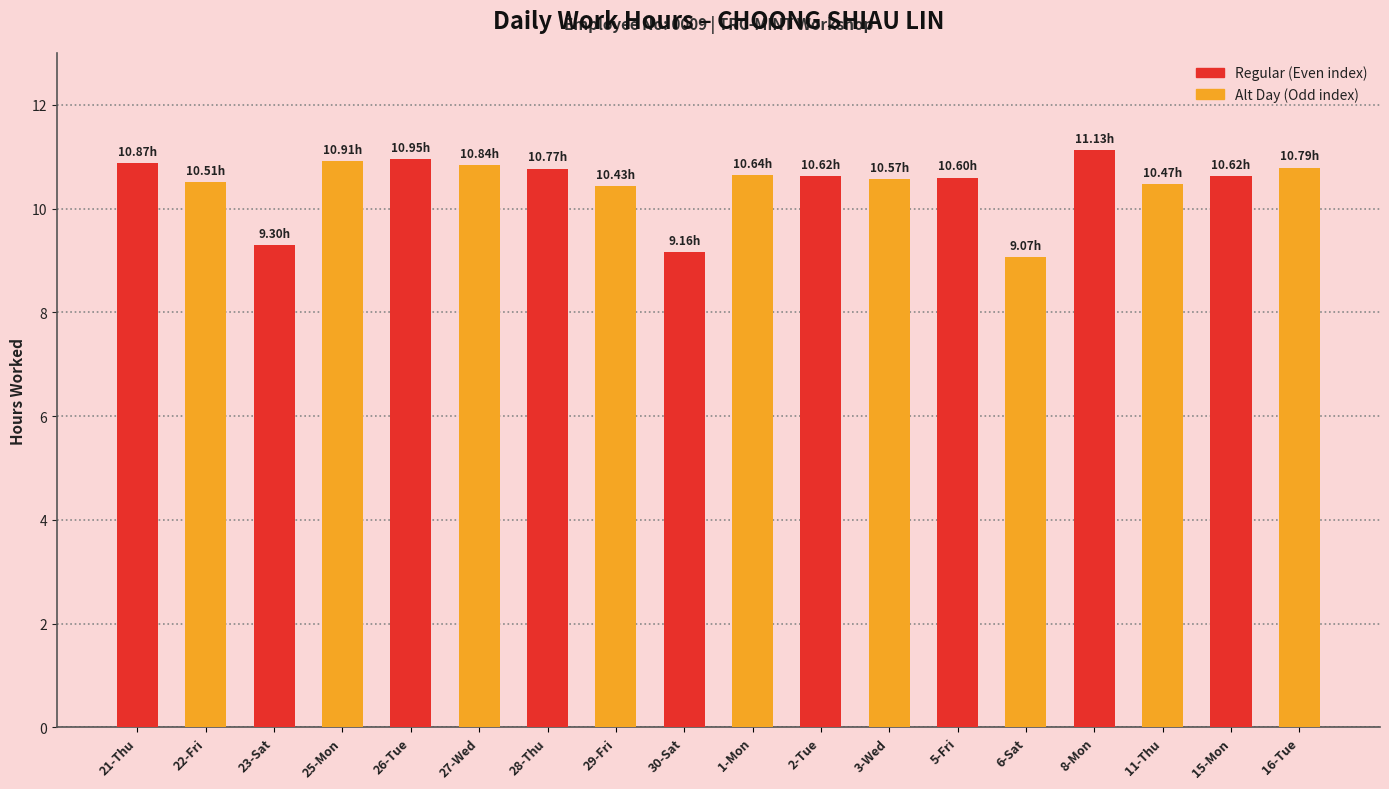

What is the spread (max minus min) of values at 5-Fri?

1.5